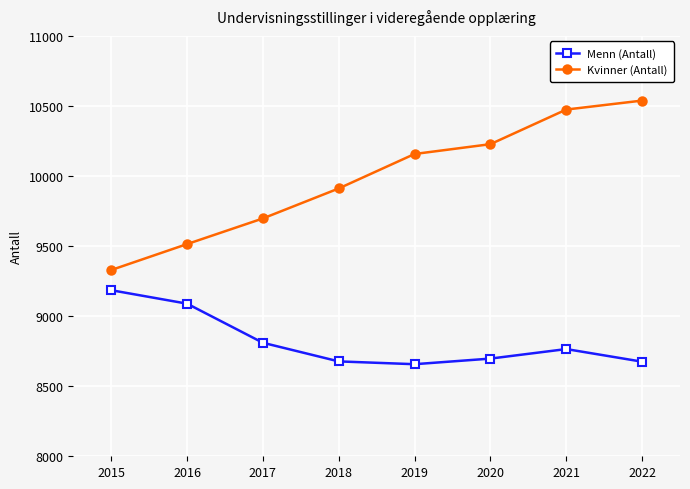

The Kvinner (Antall) series shows 10157 at 2019. True or false?

True